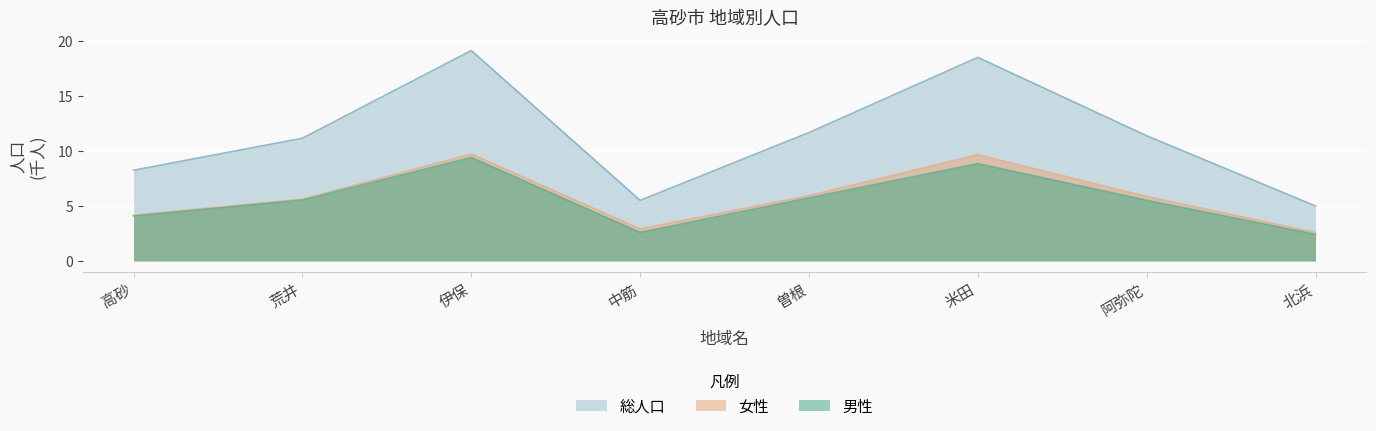

What is the label of the 7th point from the left?

阿弥陀